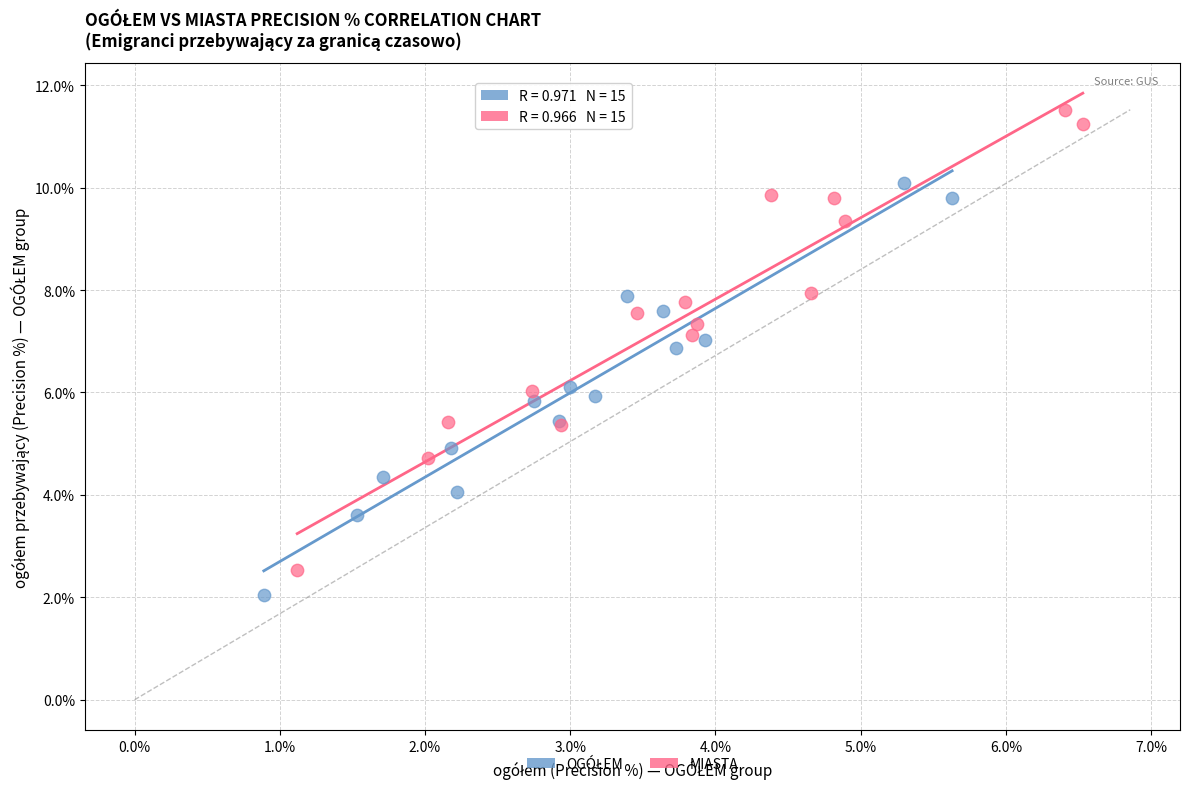

Which series contains the highest Y value?

MIASTA